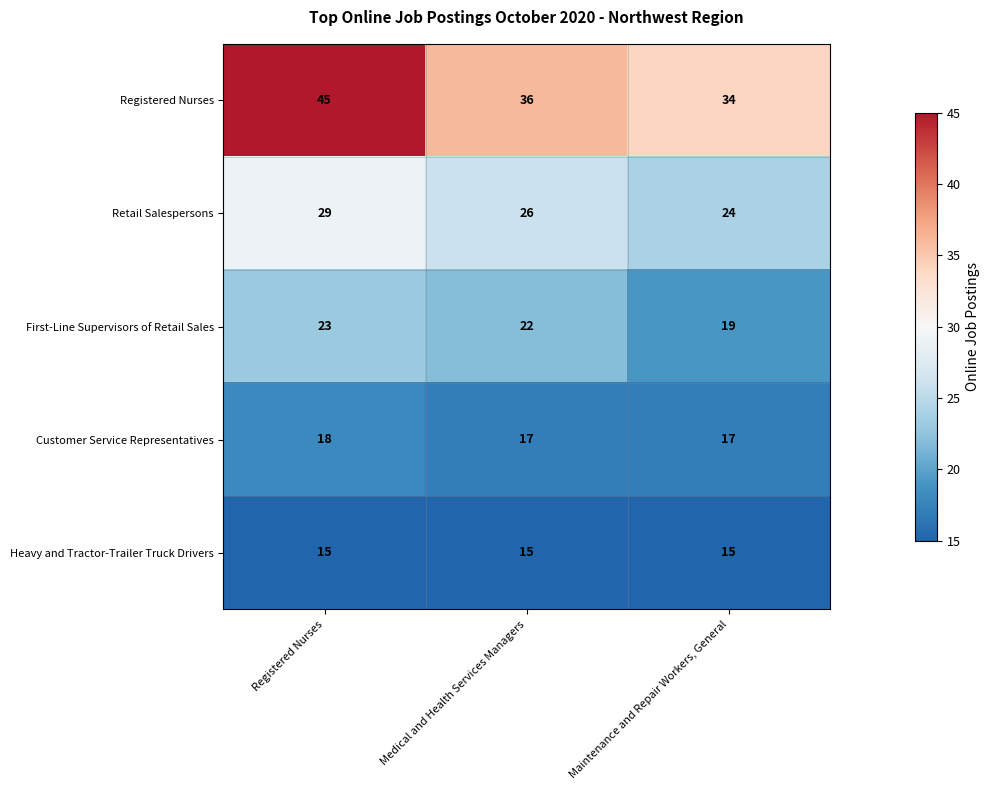

What is the difference between the First-Line Supervisors of Retail Sales values at Maintenance and Repair Workers, General and Medical and Health Services Managers?

3